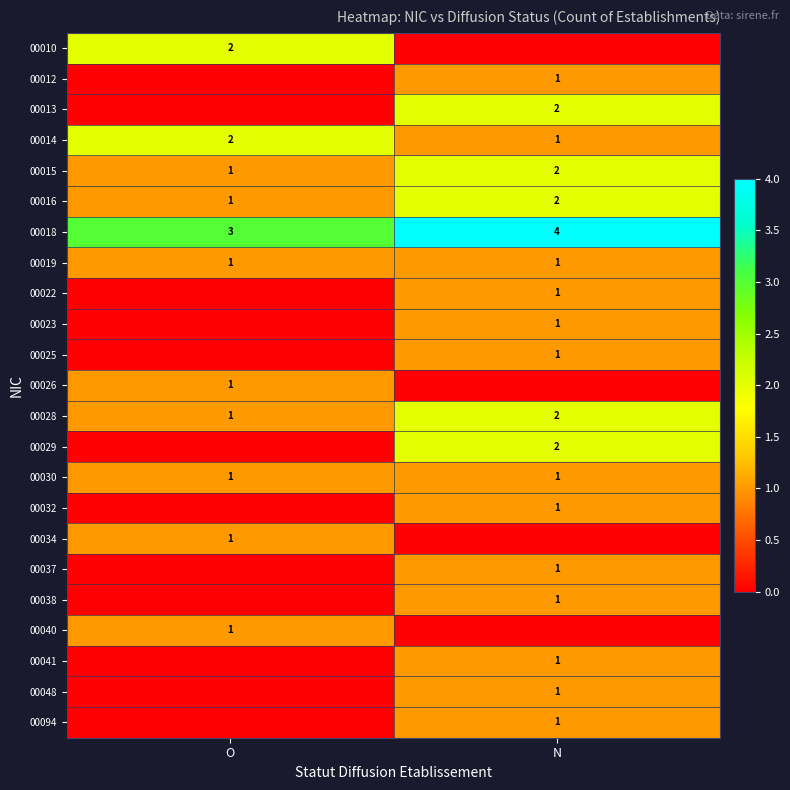

True or false: 00030 has a value of 1 at N.

True